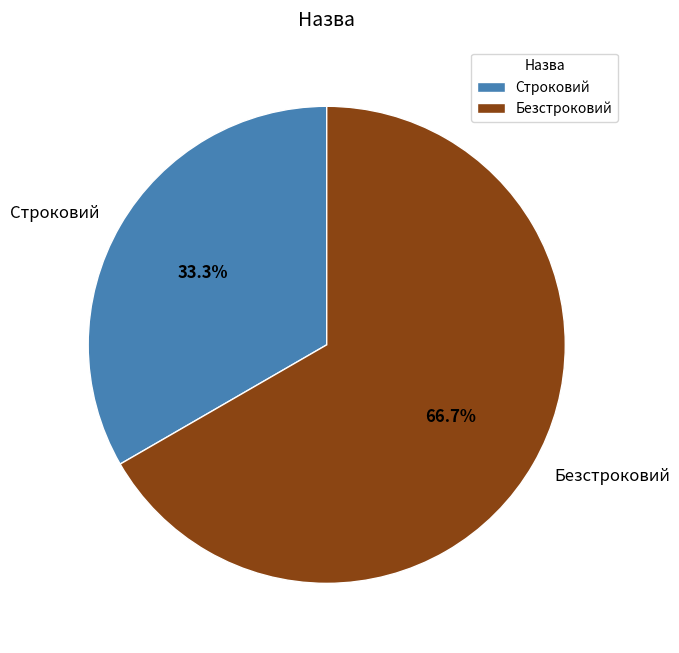

What percentage is NOT represented by Строковий?

66.7%